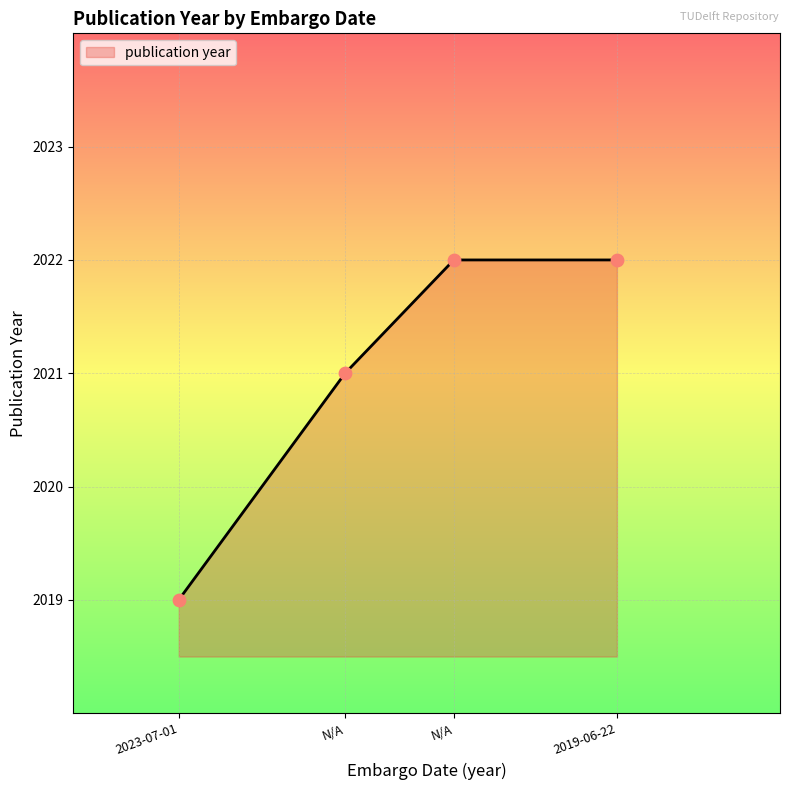

Approximately how many times larger is the value at N/A compared to N/A?

1.0